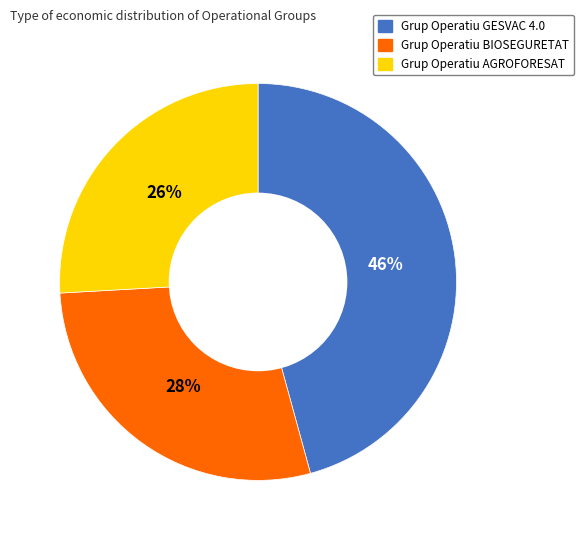

To the nearest percent, what portion does Grup Operatiu GESVAC 4.0 represent?

46%